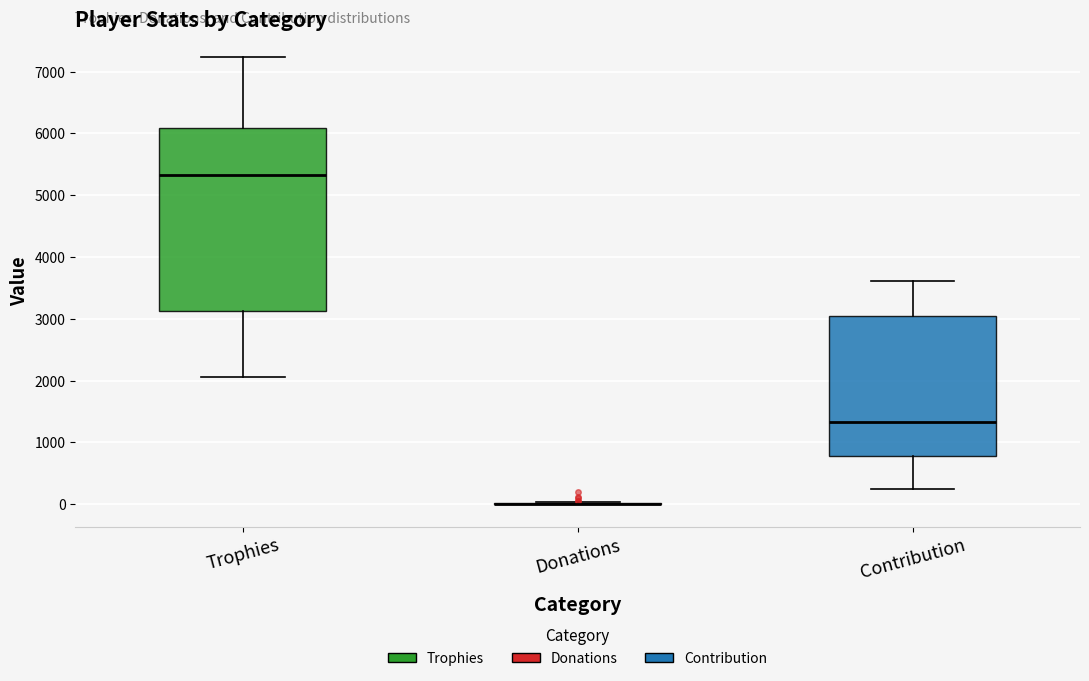

Reading left to right, transcribe this box plot: for each box, give where its median line is, the range the box spans, and where its two whiskers end, as read against the y-axis. The values are not printed on the chart, so give them approximately, as read against the axis.

Trophies: median 5300, box 3100 to 6100, whiskers 2100 to 7200
Donations: box collapsed to a line at 0, whiskers 0 to 0
Contribution: median 1300, box 800 to 3000, whiskers 200 to 3600